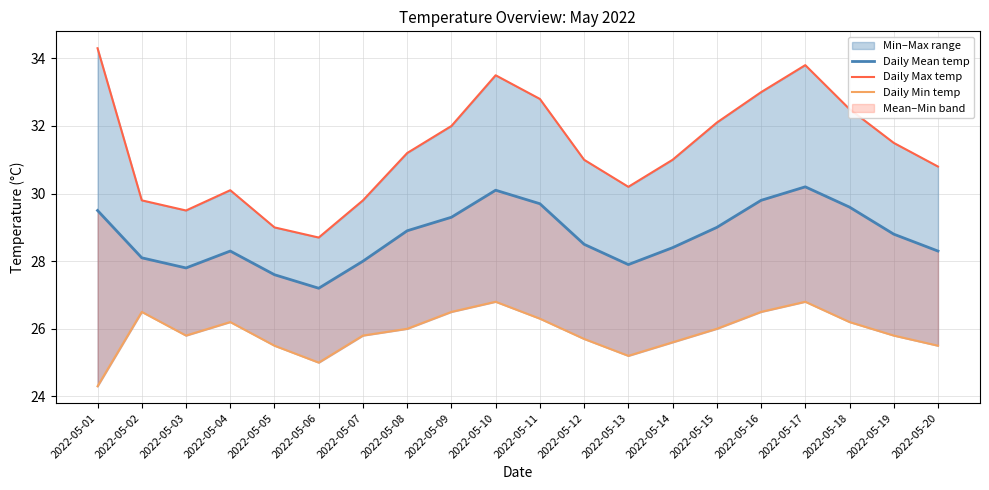

How many interior local valleys does the Daily Min temp series have?

3